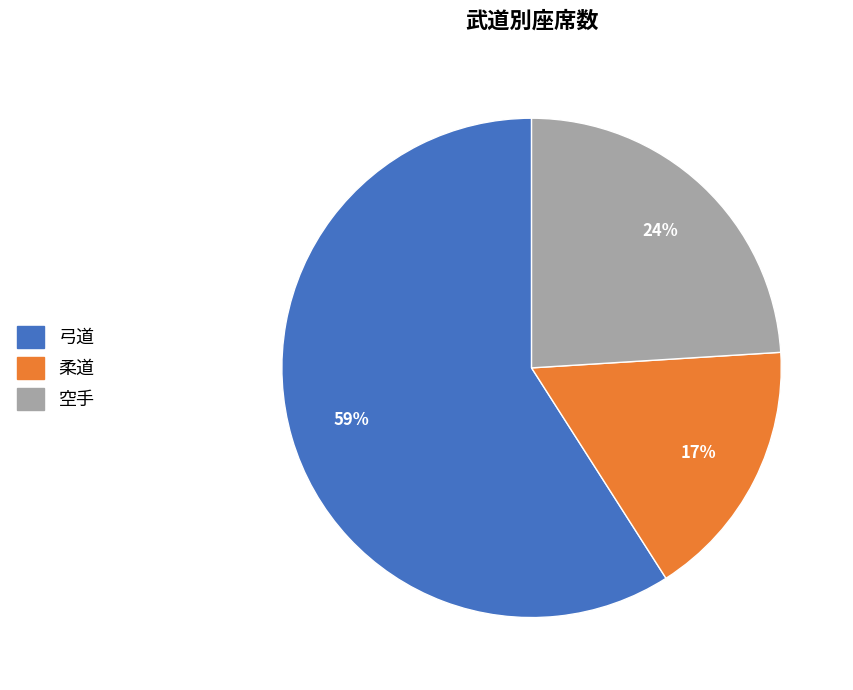

How many slices are in this pie chart?

3